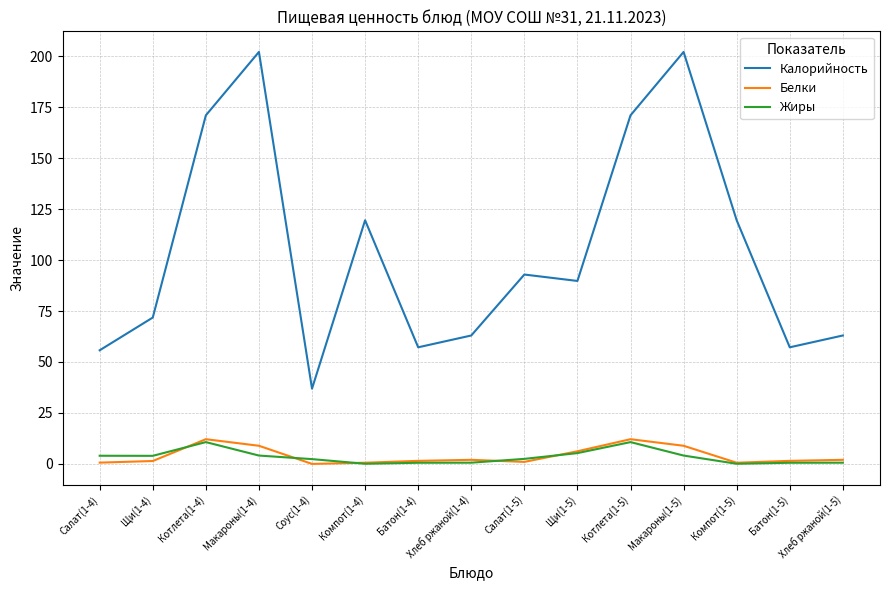

True or false: Калорийность and Жиры cross at least once.

False